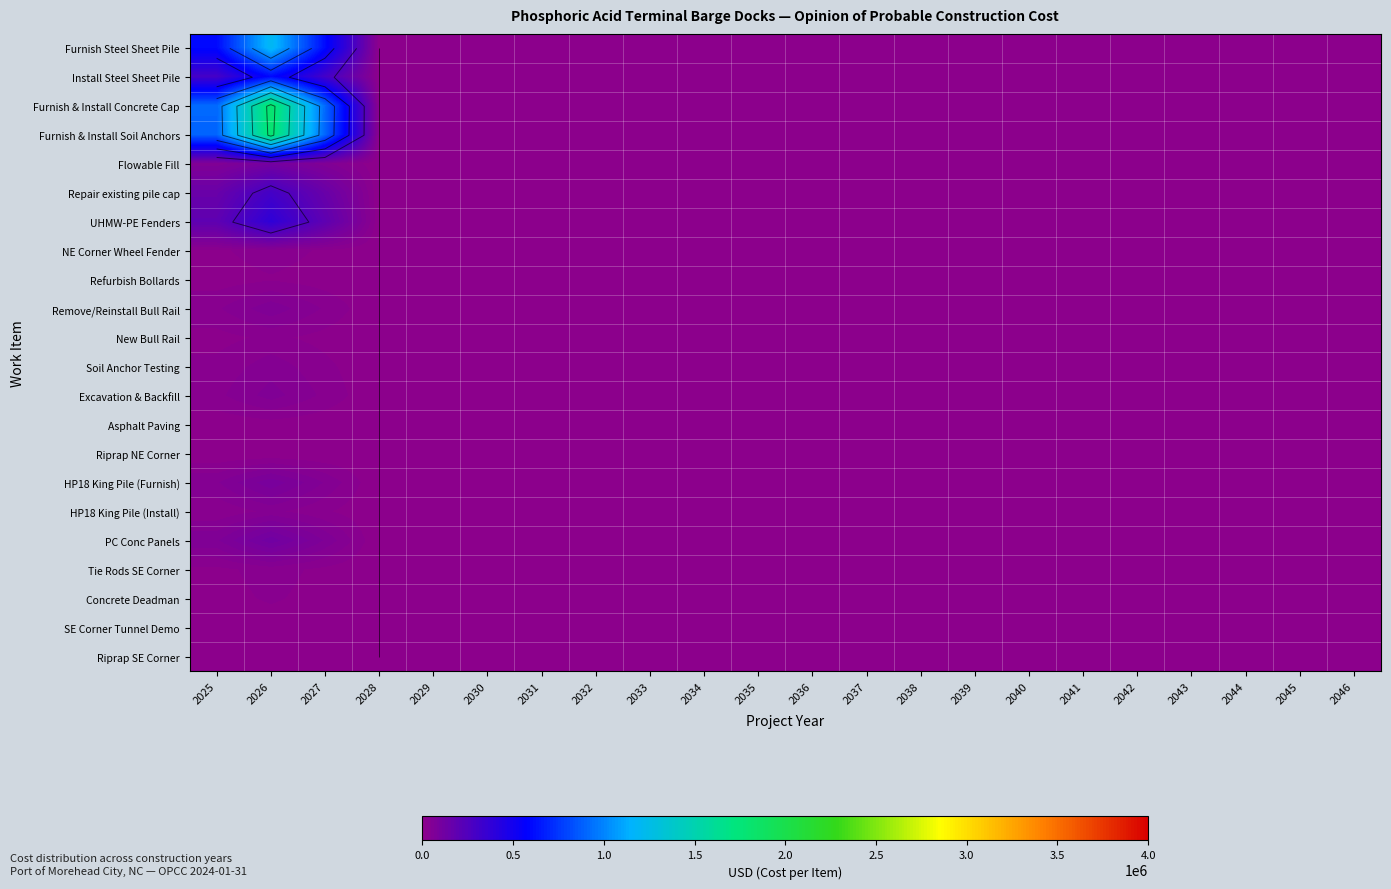

Is it true that Soil Anchor Testing equals 0 at 2041?

True